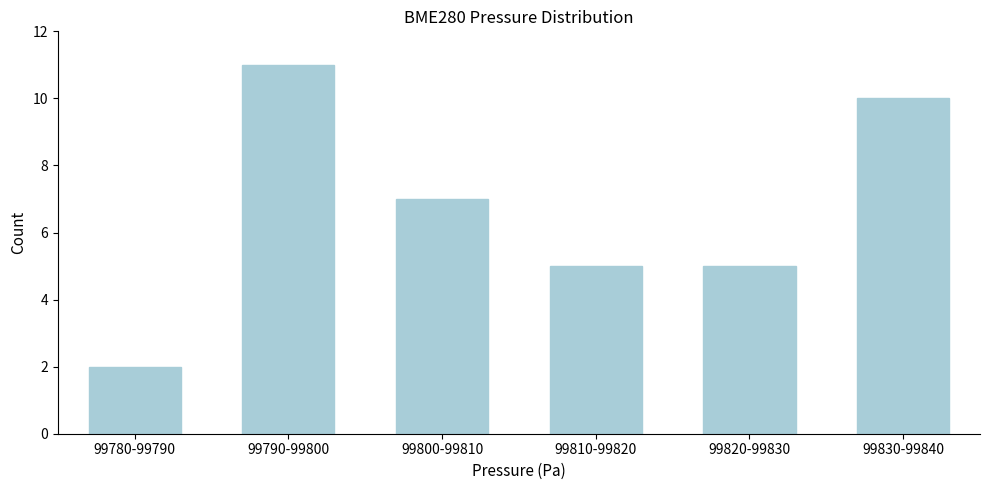

Reading left to right, list all the values displayed in this chart.

99780-99790=2	99790-99800=11	99800-99810=7	99810-99820=5	99820-99830=5	99830-99840=10